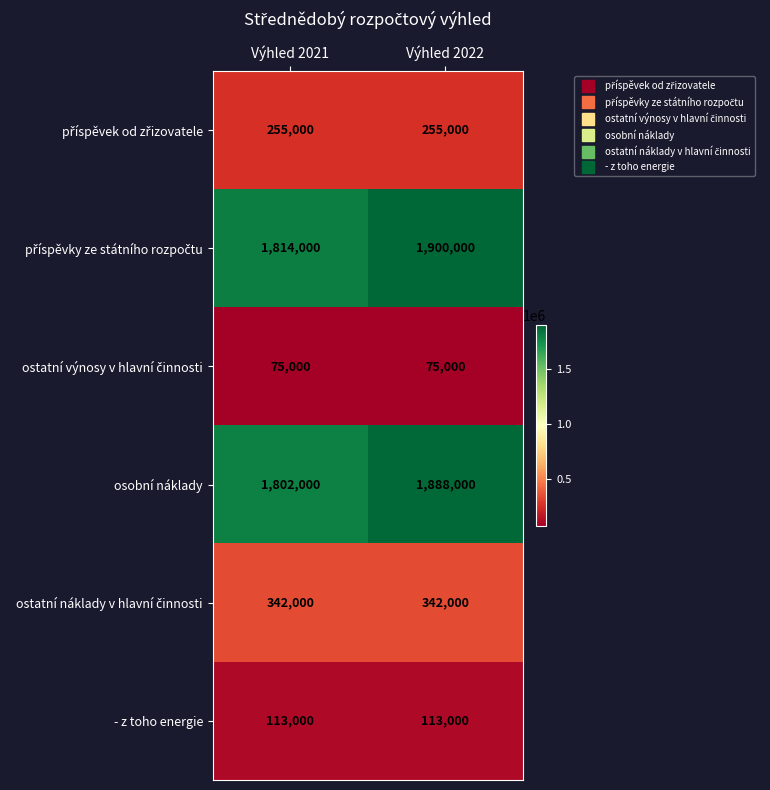

Is it true that - z toho energie equals 113000 at Výhled 2022?

True